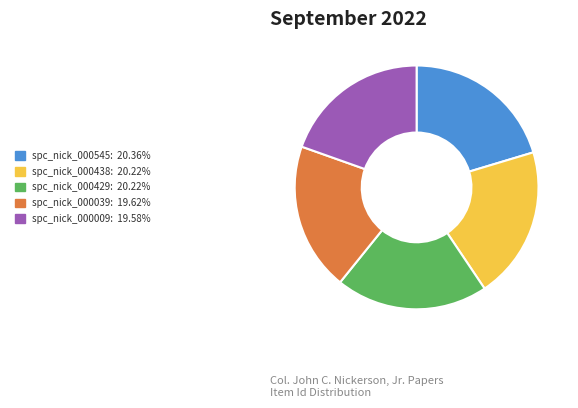

Does any single category account for the majority?

No